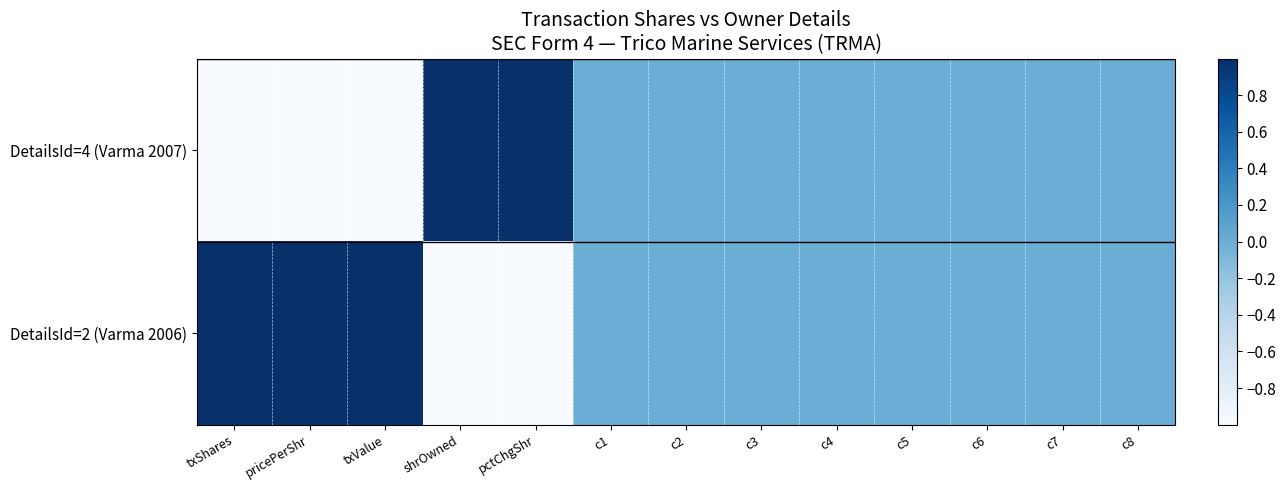

Which series changed the most between c4 and c8?

DetailsId=4 (Varma 2007)